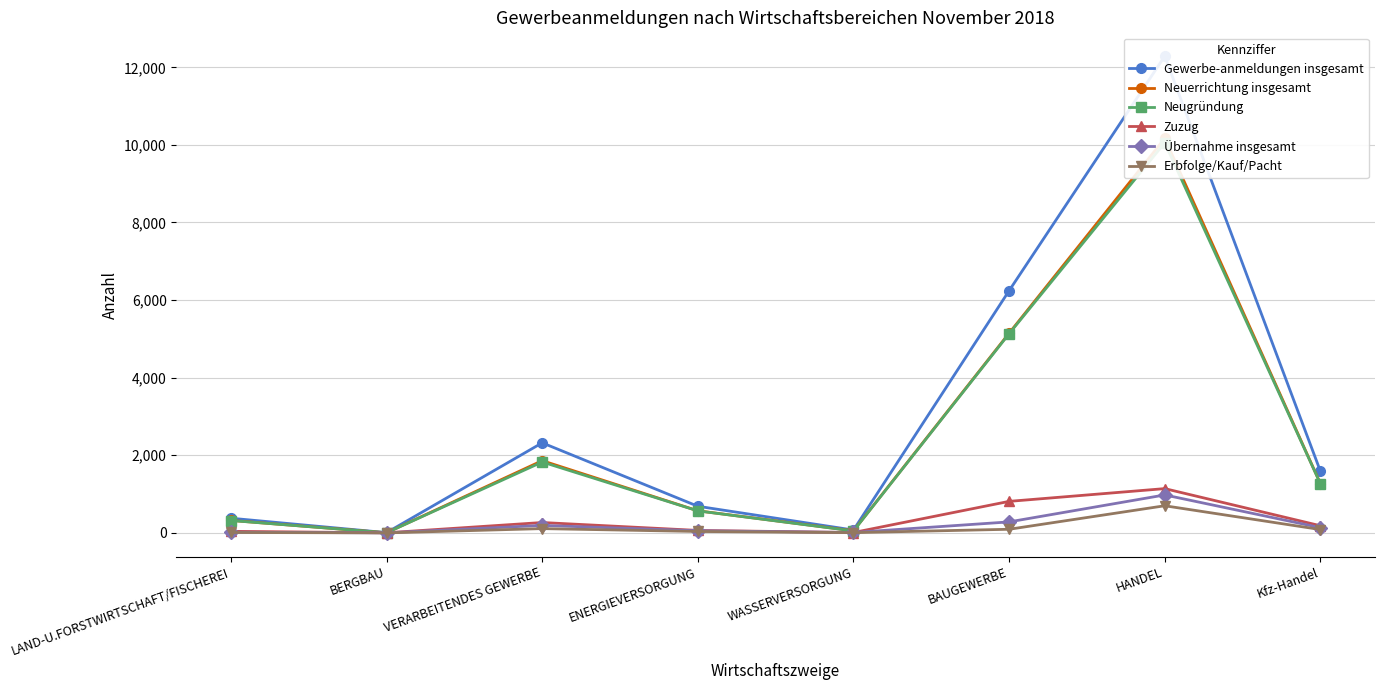

Which series has the largest total across all categories?

Gewerbe-anmeldungen insgesamt